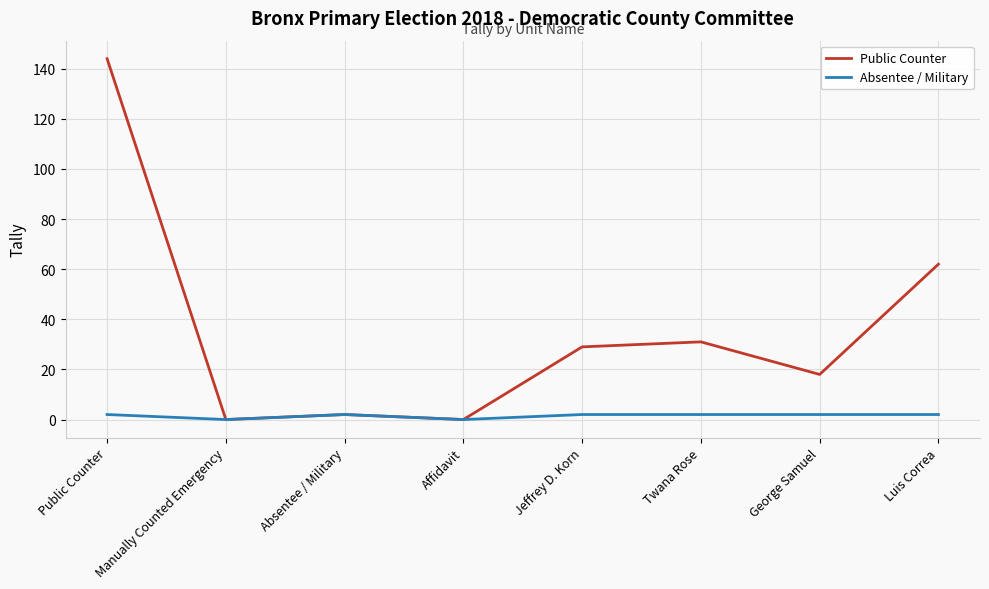

At which label is Public Counter closest to 72?

Luis Correa